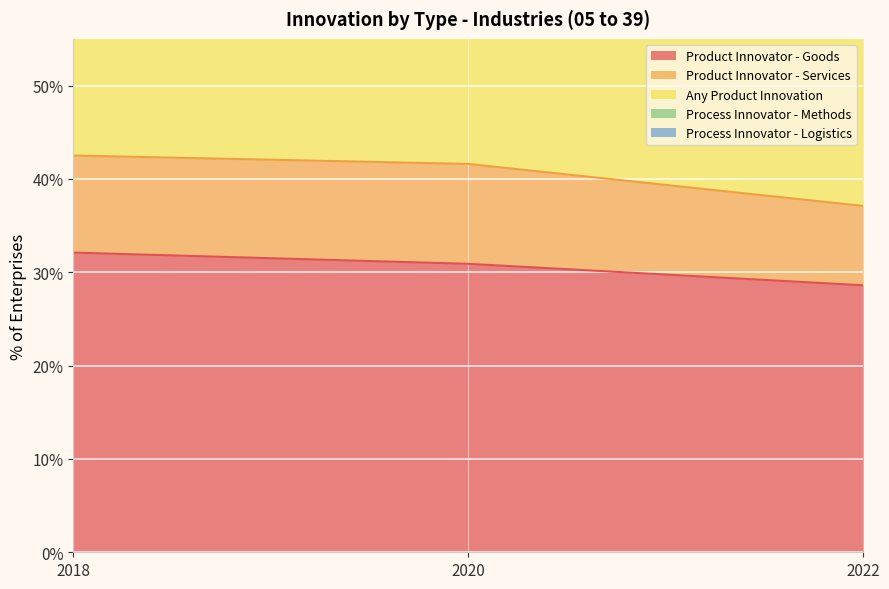

Where is Product Innovator - Services nearest to the value 101?

2018